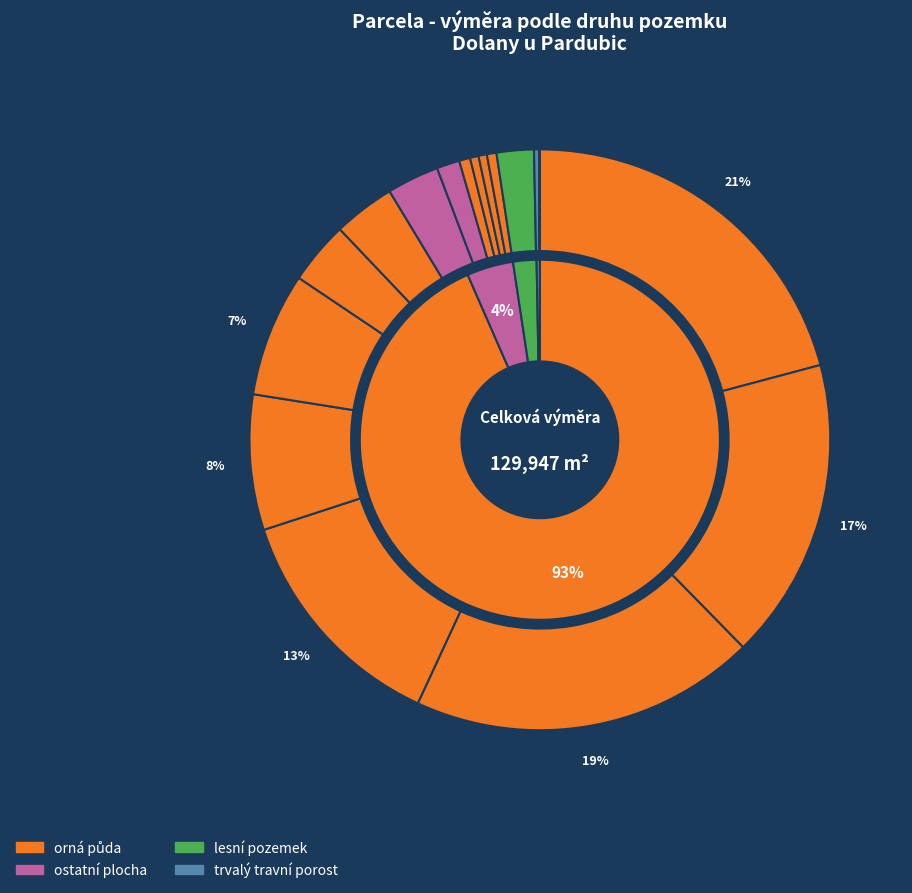

To the nearest percent, what is the average slice percentage?

7%